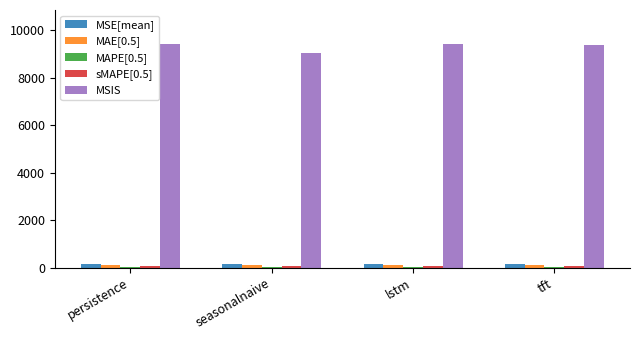

How many groups of bars are there?

4